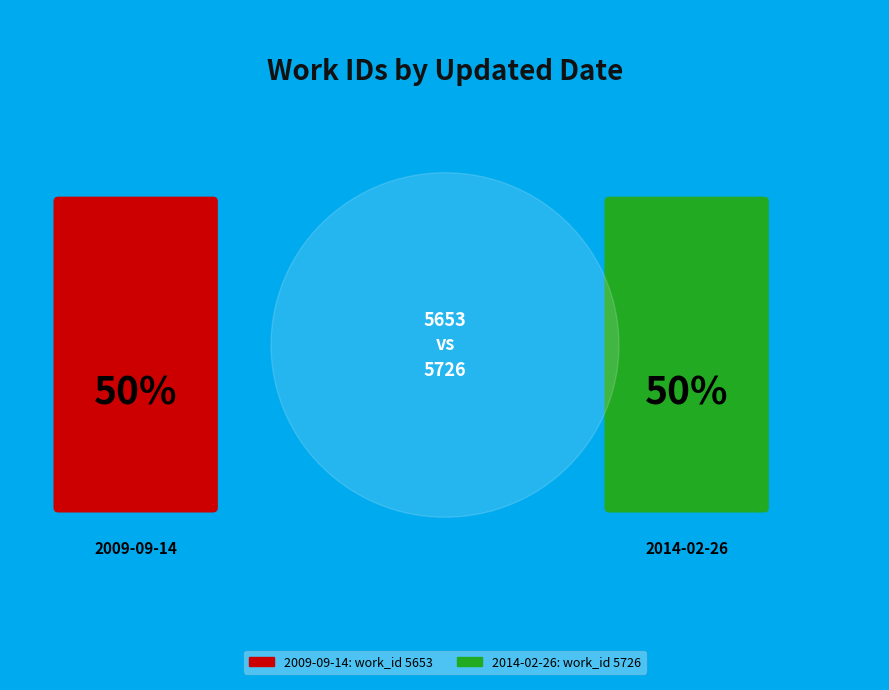

Which category has the biggest portion of the pie?

2014-02-26